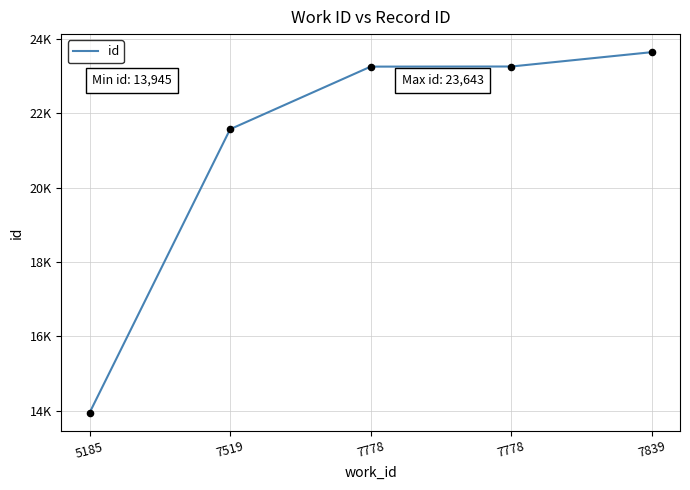

Approximately how many times larger is the value at 7778 compared to 5185?

1.7